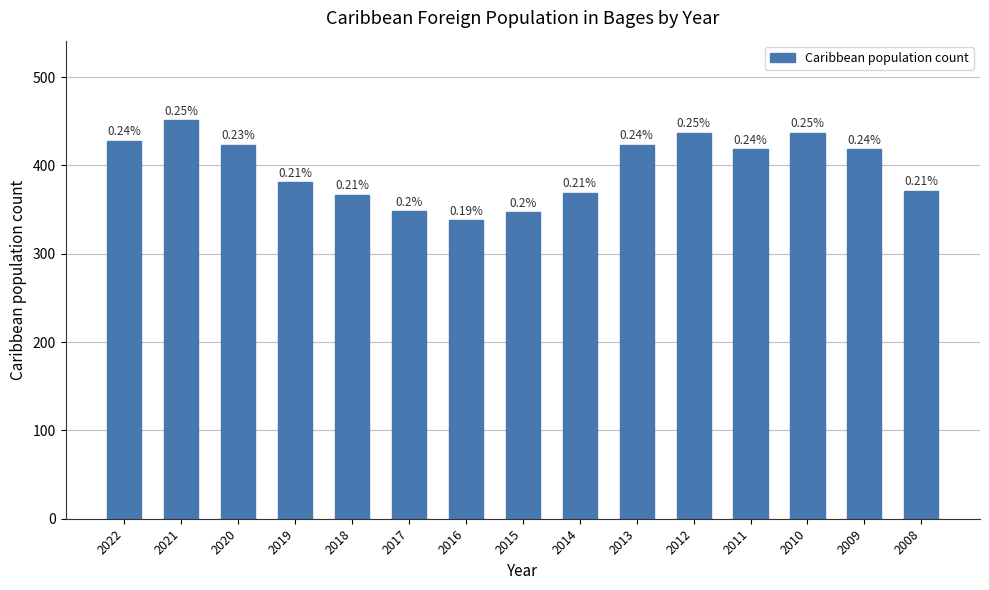

Are the bars horizontal?

No